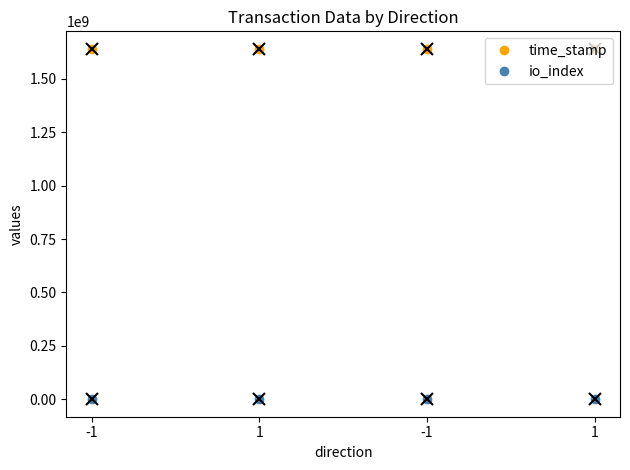

How many lines are shown in the chart?

2